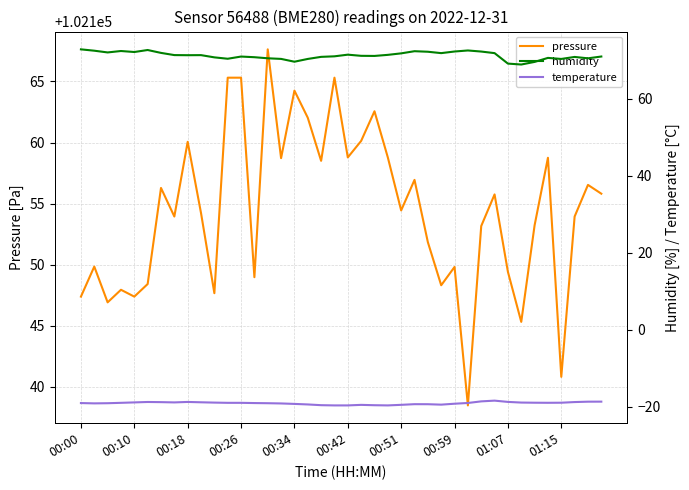

What is the minimum value for pressure?

102138.5